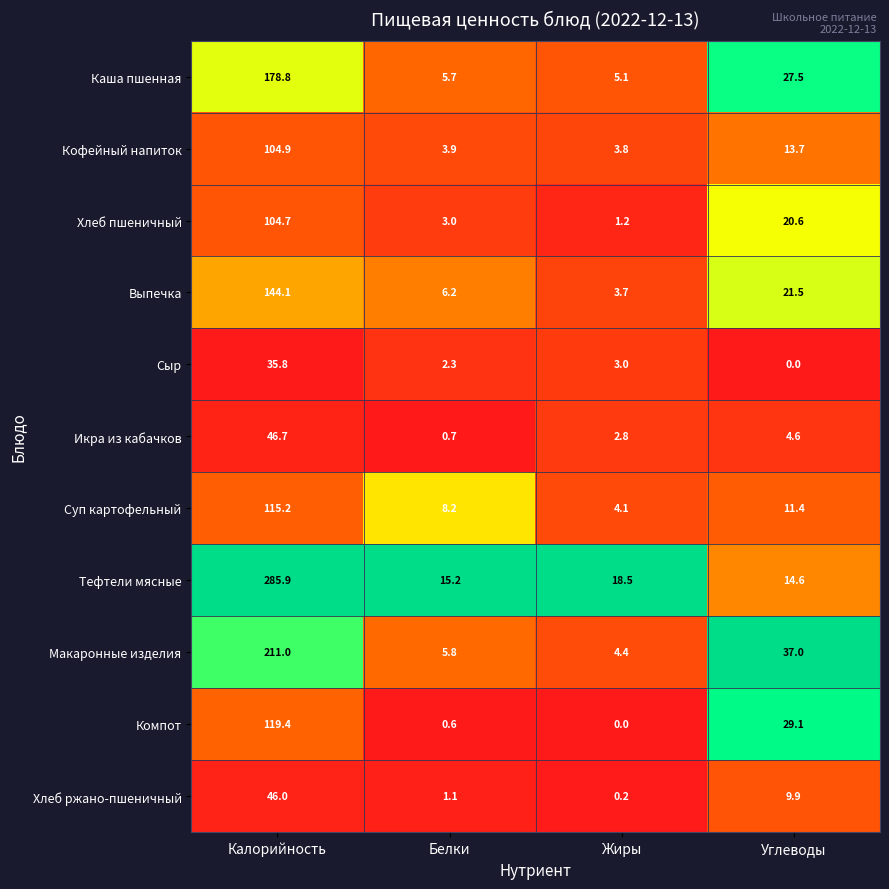

Which series has the widest spread of values?

Тефтели мясные